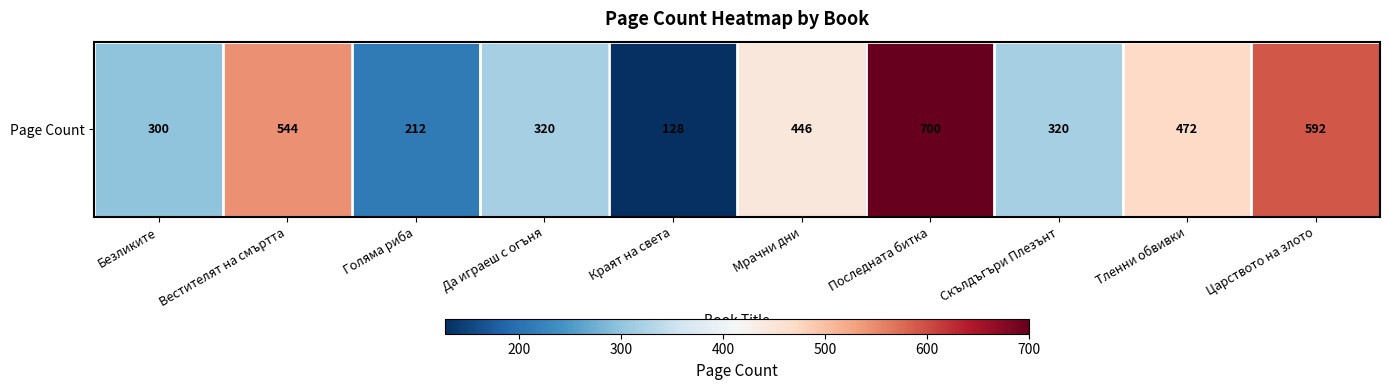

How many data points are above 446?

4